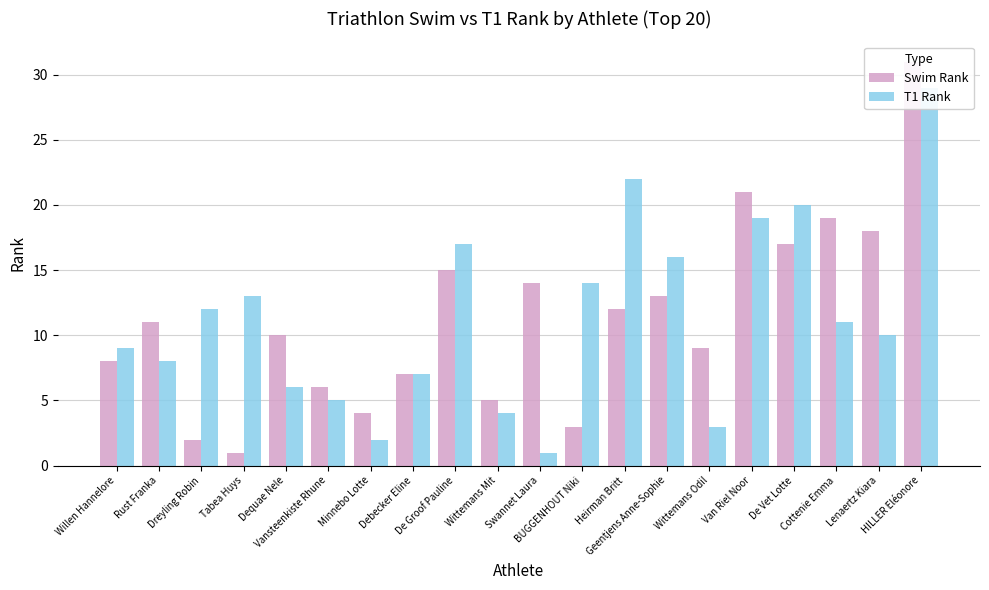

What is the difference between the maximum and minimum values in the Swim Rank series?

30